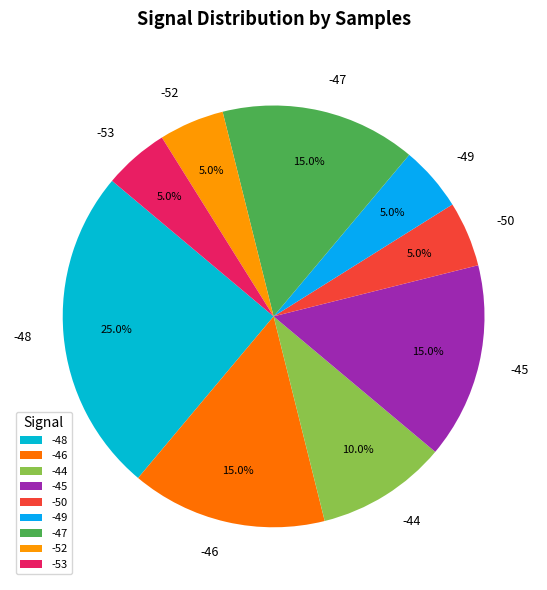

Count the number of slices in the pie.

9